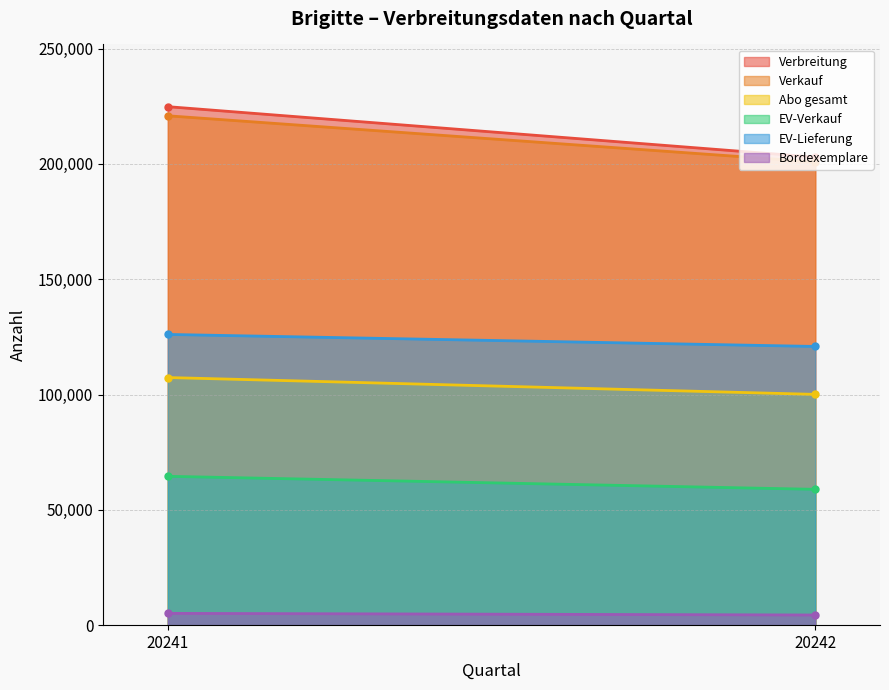

Is it true that Verkauf equals 200843 at 20242?

True